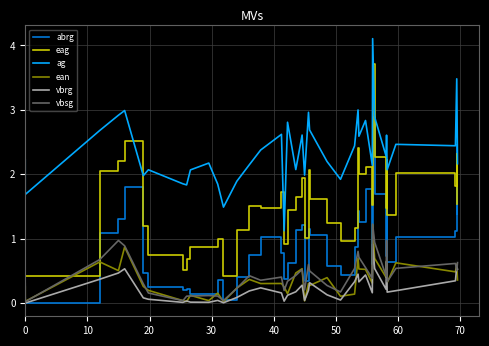

Which series has the largest total across all categories?

ag